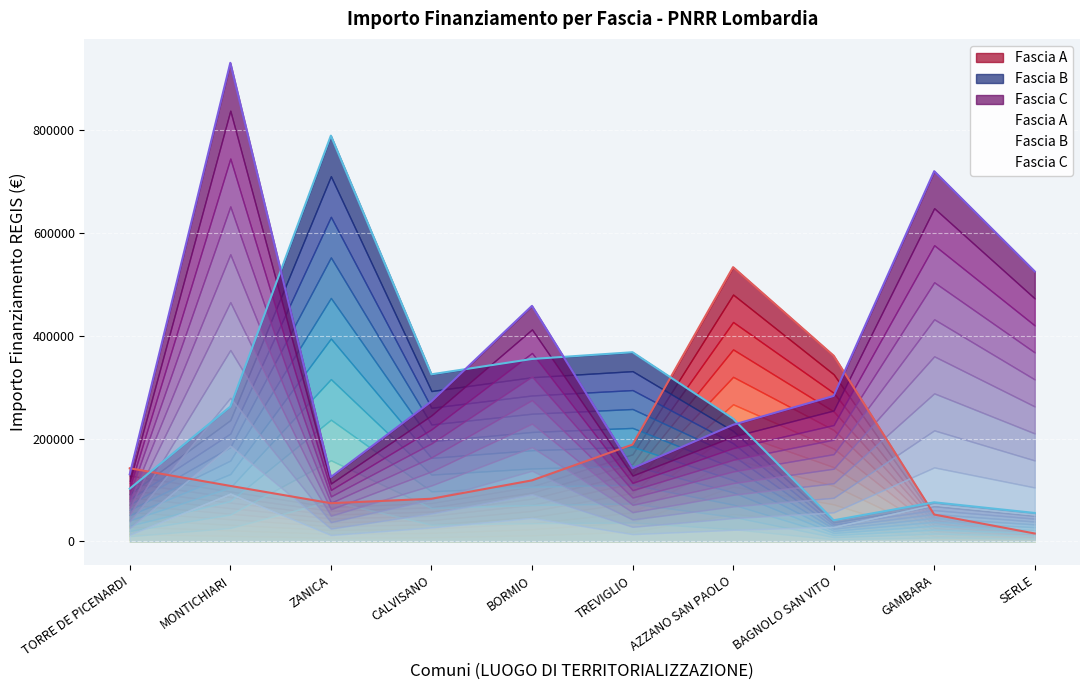

Reading left to right, list all the values displayed in this chart.

Fascia A: TORRE DE PICENARDI=142320.0	MONTICHIARI=108000.0	ZANICA=74400.0	CALVISANO=83040.0	BORMIO=118800.0	TREVIGLIO=188362.2	AZZANO SAN PAOLO=533520.0	BAGNOLO SAN VITO=361240.0	GAMBARA=52320.0	SERLE=15440.0
Fascia B: TORRE DE PICENARDI=102630.9	MONTICHIARI=262240.0	ZANICA=789254.4	CALVISANO=325026.9	BORMIO=354880.0	TREVIGLIO=368005.7	AZZANO SAN PAOLO=238829.6	BAGNOLO SAN VITO=41192.0	GAMBARA=76140.0	SERLE=55388.0
Fascia C: TORRE DE PICENARDI=130560.0	MONTICHIARI=930869.5	ZANICA=125175.0	CALVISANO=272400.0	BORMIO=458182.4	TREVIGLIO=142361.6	AZZANO SAN PAOLO=226850.0	BAGNOLO SAN VITO=282960.0	GAMBARA=720099.3	SERLE=525096.0